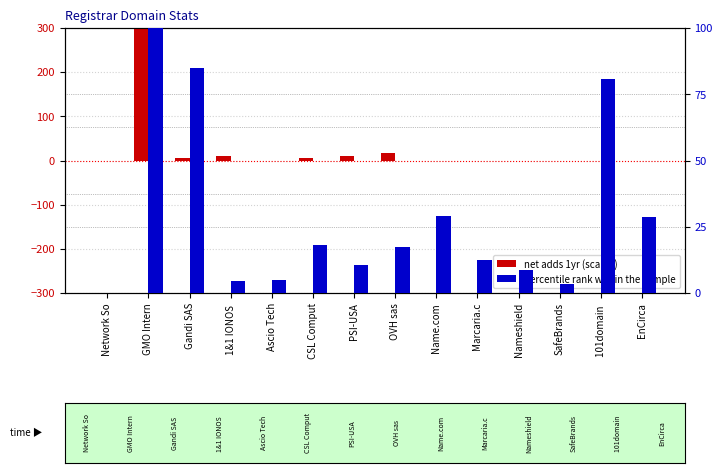

Which series changed the most between PSI-USA and 101domain ?

percentile rank within the sample